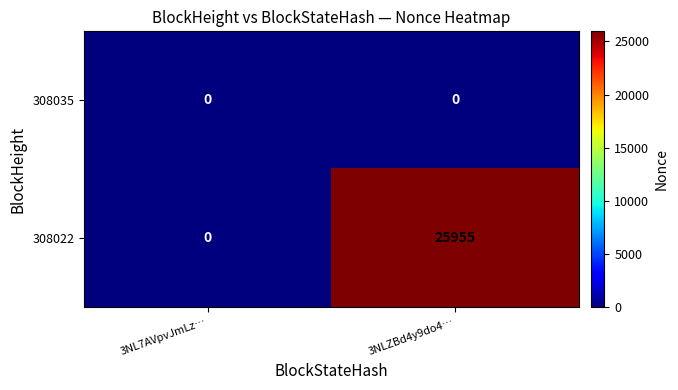

Rank the series at 3NLZBd4y9do4… from highest to lowest value.

308022, 308035